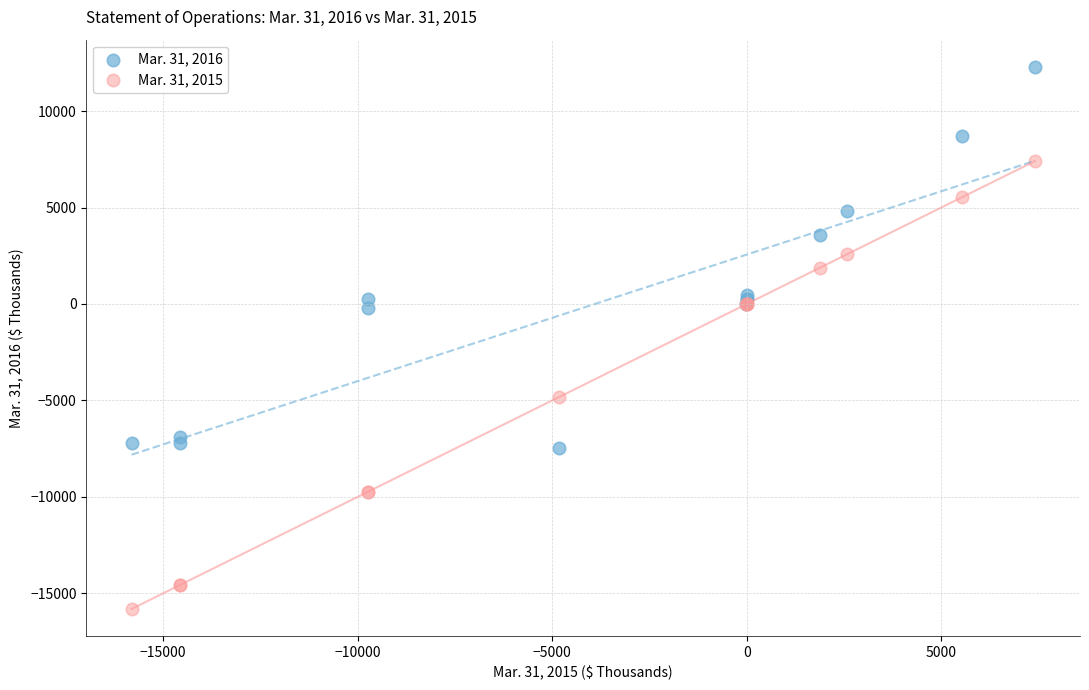

What are all the series names shown in the legend?

Mar. 31, 2016, Mar. 31, 2015